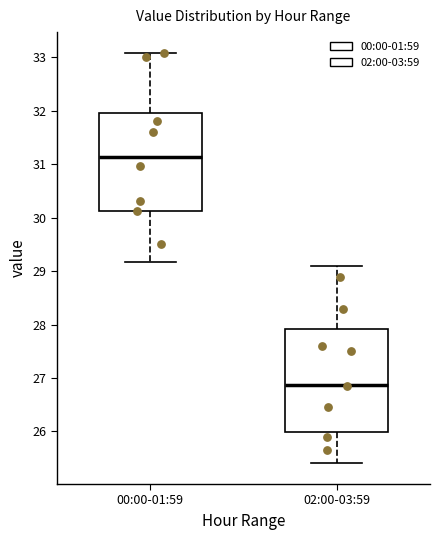

Where does the upper whisker of the box for 02:00-03:59 end on the y-axis? The values are not printed on the chart, so give them approximately, as read against the axis.

29.1